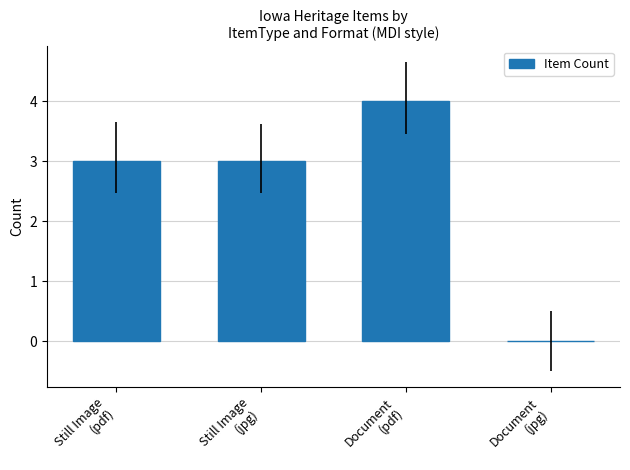

Reading left to right, what are all the values shown in this chart?

3	3	4	0